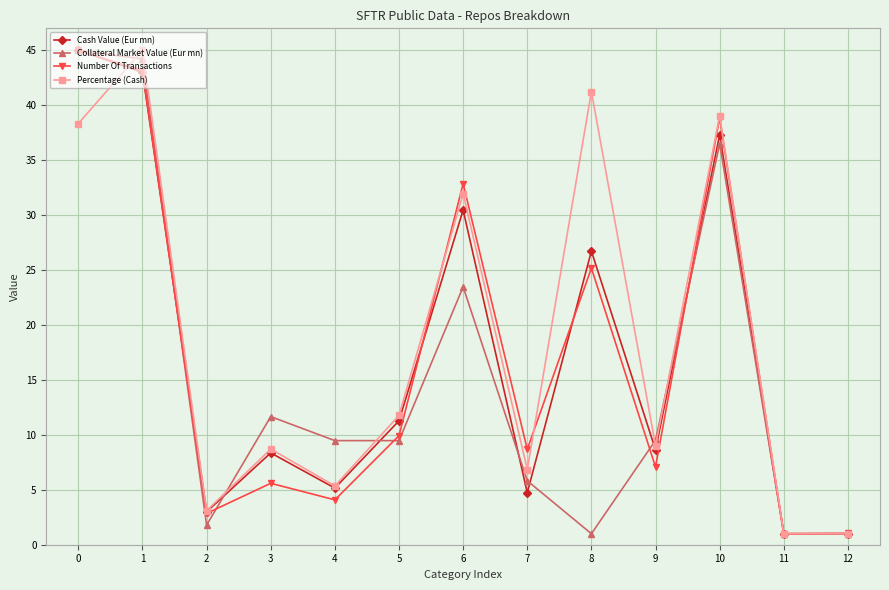

At how many categories does at least one series exceed 16?

5